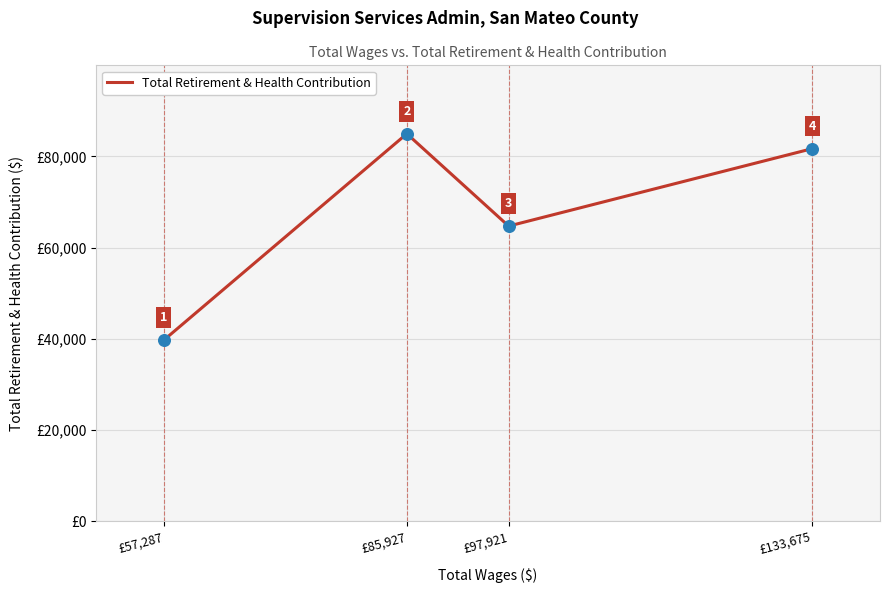

Which has a higher value, £133,675 or £97,921?

£133,675